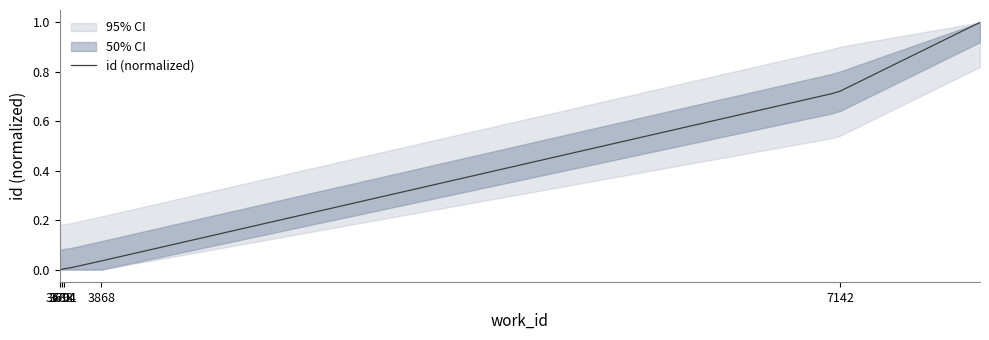

Which label corresponds to the smallest value in the chart?

3683